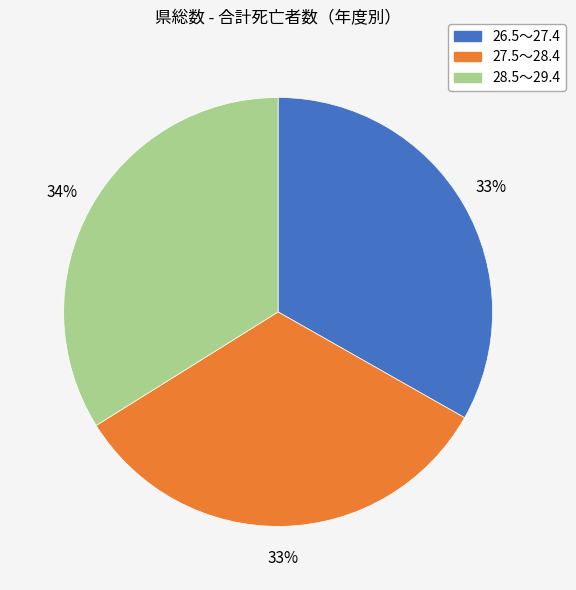

Do 27.5～28.4 and 28.5～29.4 together represent more than half of the pie?

Yes